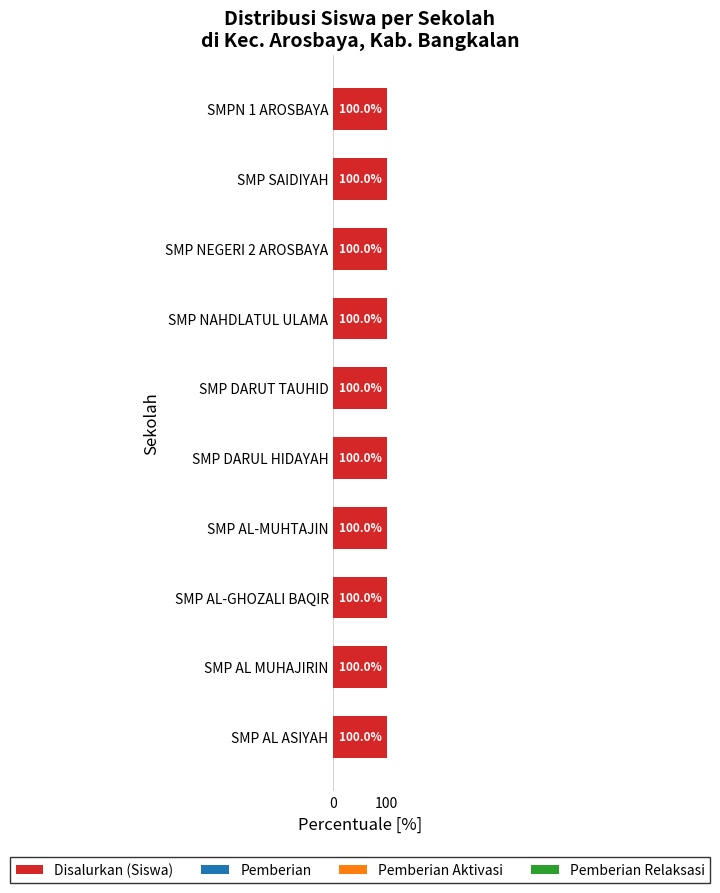

What is the difference between the maximum and minimum values in the Pemberian Aktivasi series?

27.8